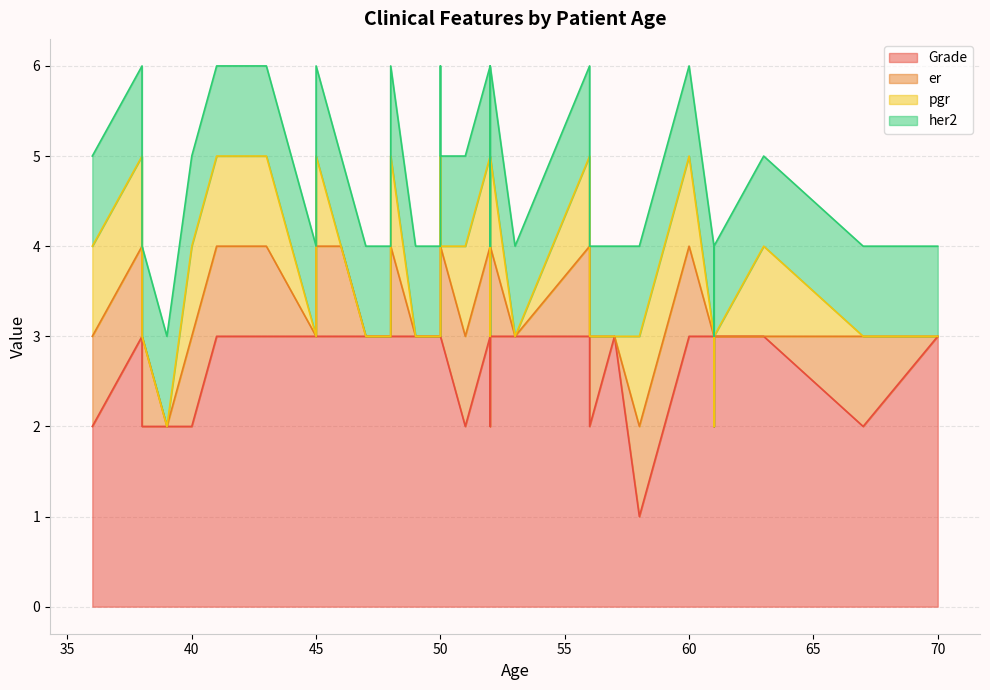

What is the total value across all series at 58?

4